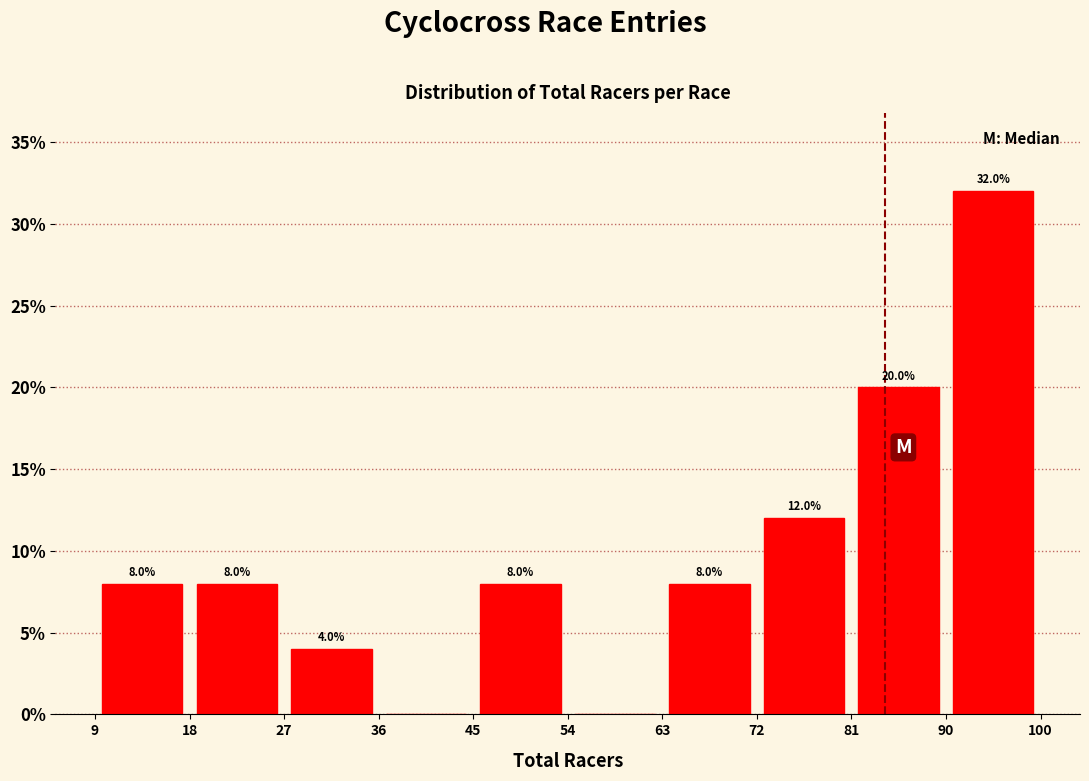

Which range on the x-axis has the tallest bar?

90 to 100